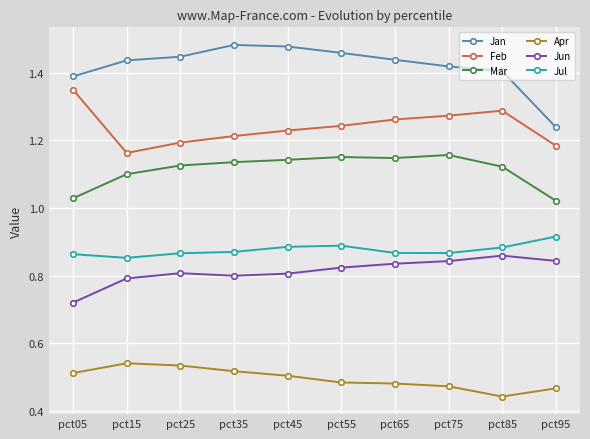

The value of Jan at pct25 is 0.3. True or false?

False